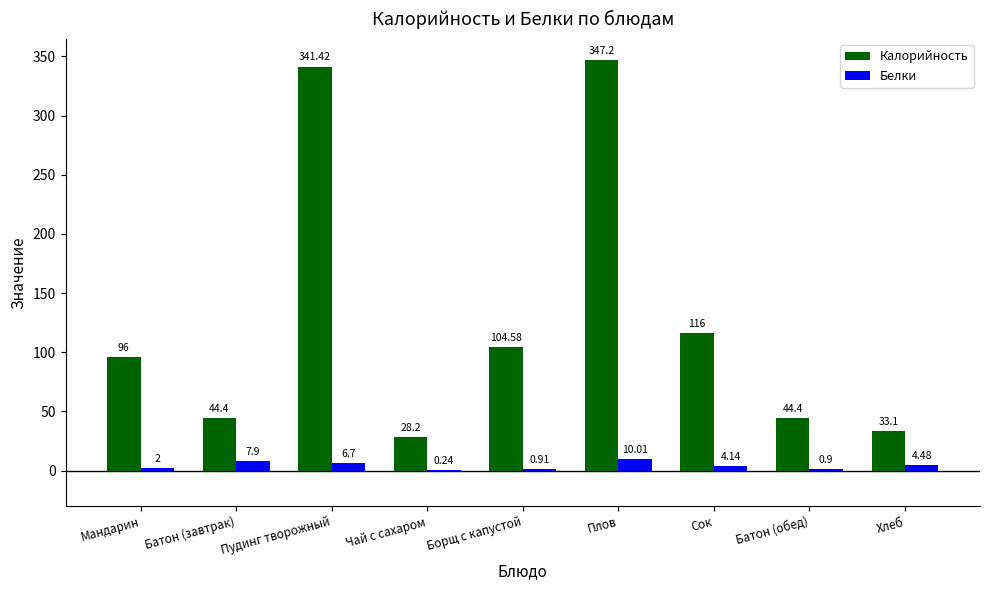

What is the sum of the Белки values at Батон (обед) and Чай с сахаром?

1.1